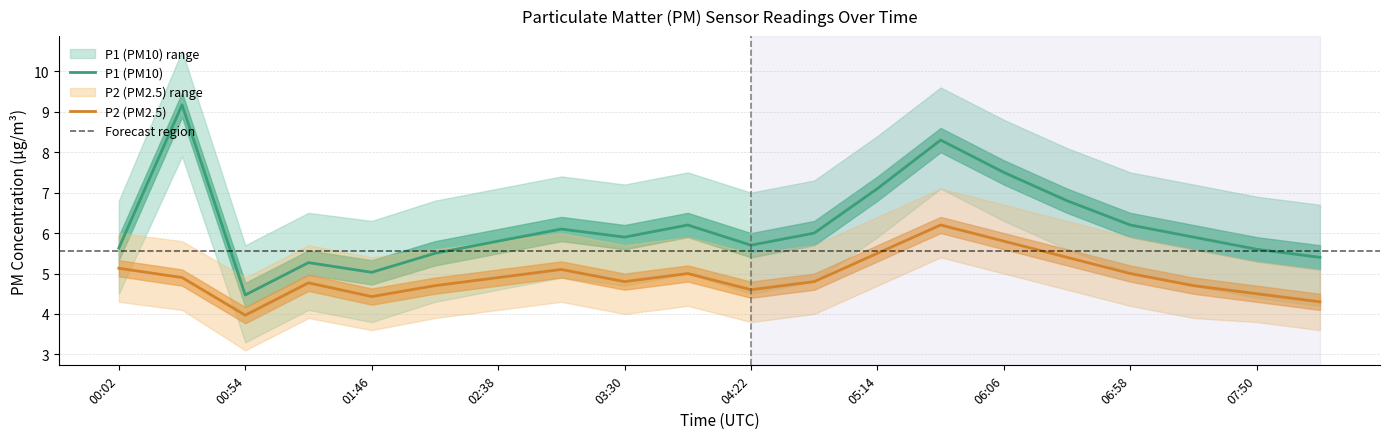

What value does the P1 (PM10) series have at 17?

5.9